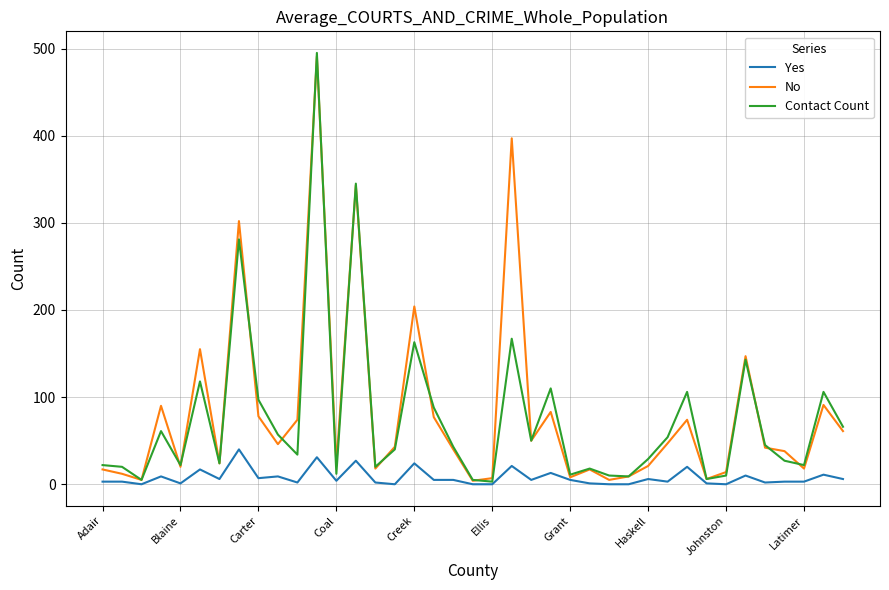

Which series has the largest range (max minus min)?

Contact Count